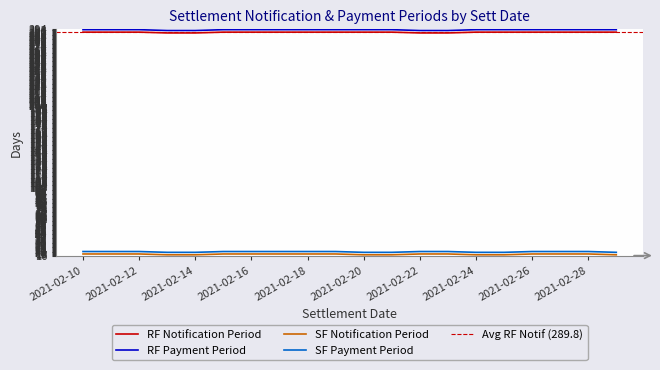

True or false: RF Payment Period and RF Notification Period cross at least once.

False